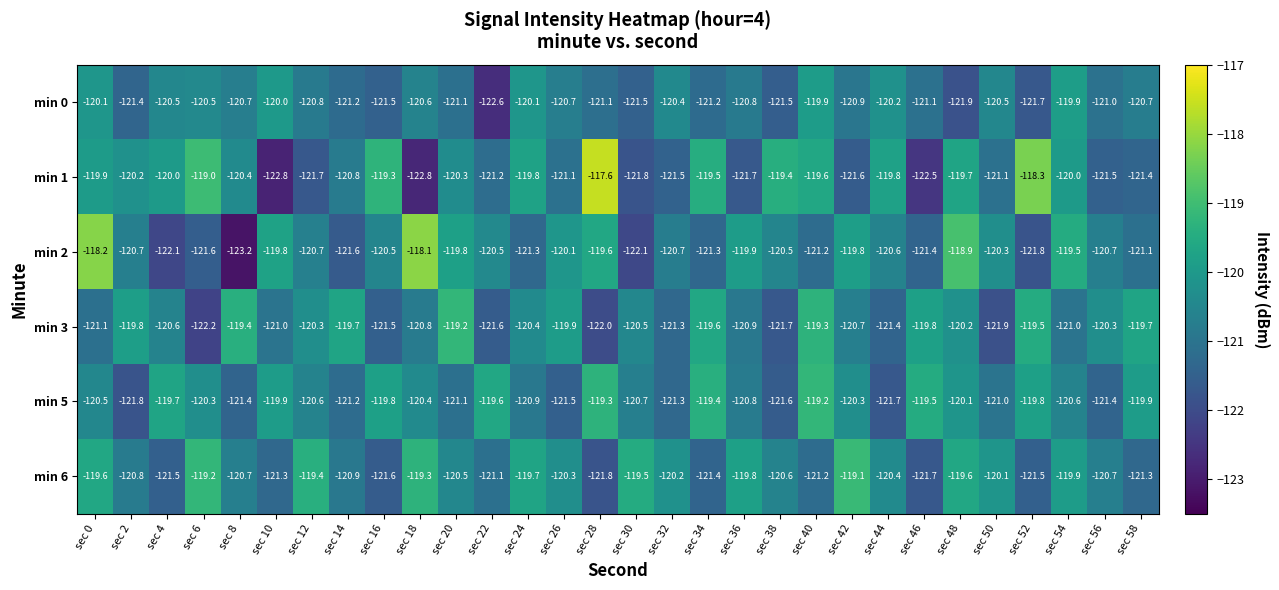

What is the maximum value for min 0?

-119.9